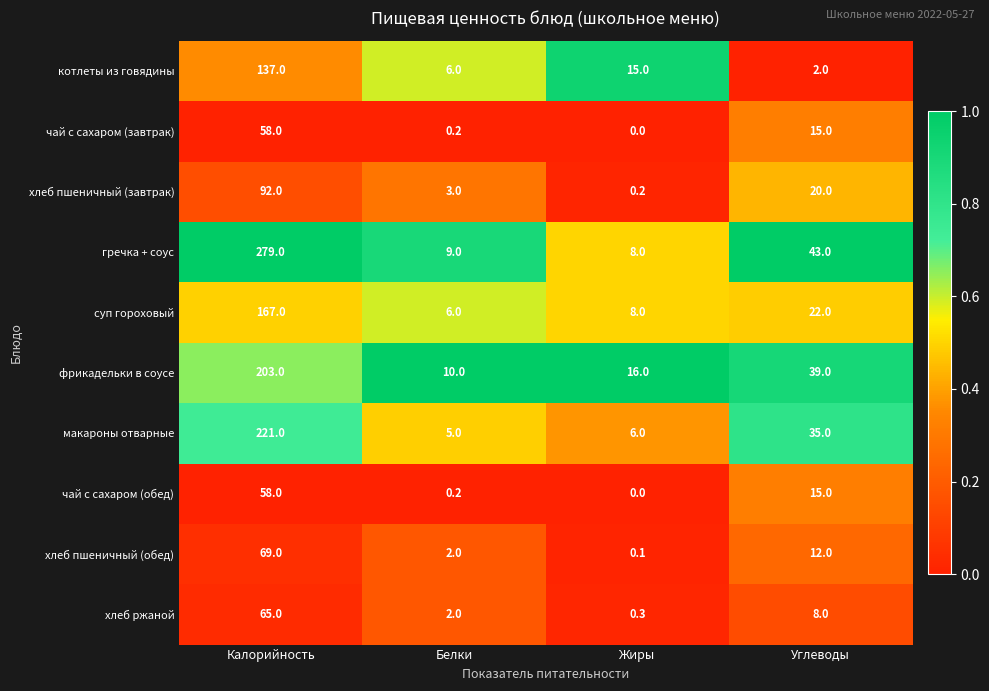

Which series has the largest range (max minus min)?

гречка + соус